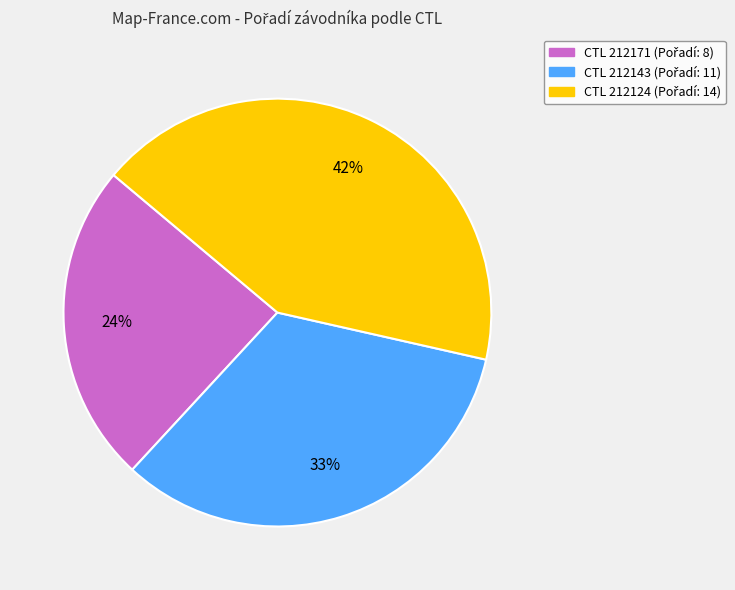

Is there any slice that represents more than half of the pie?

No